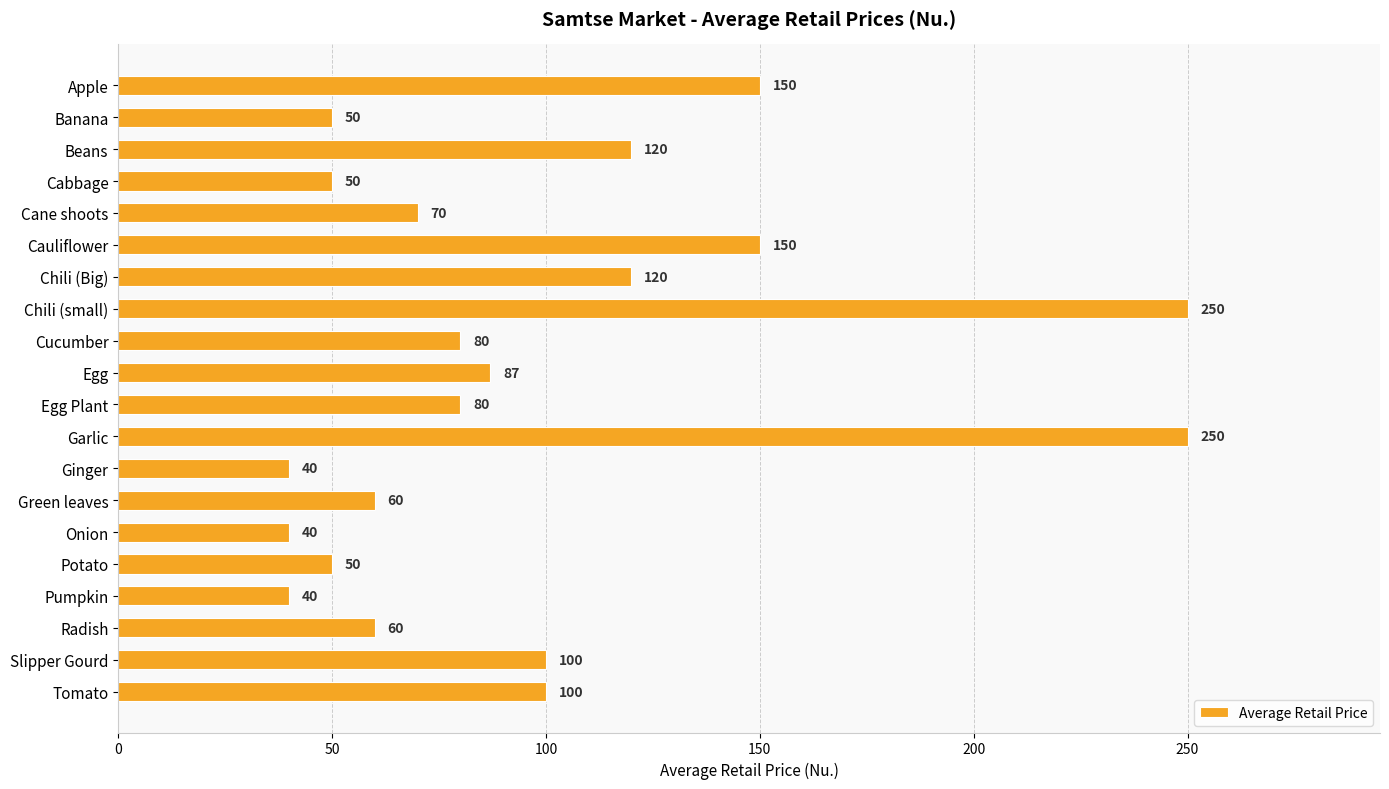

What is the minimum value shown in the chart?

40